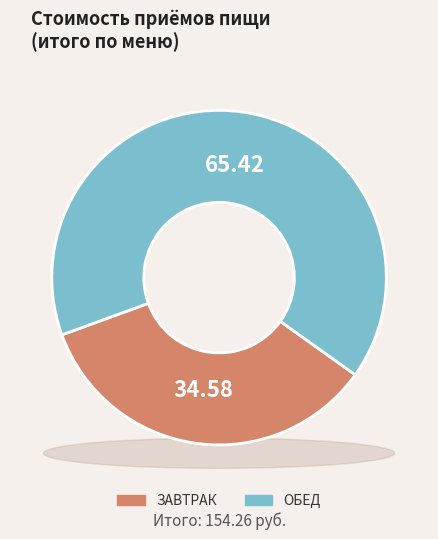

How many slices are in this pie chart?

2